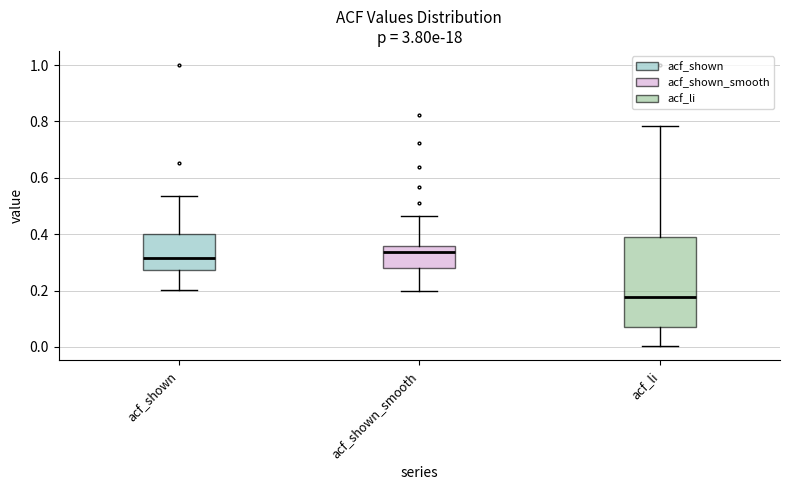

Reading left to right, transcribe this box plot: for each box, give where its median line is, the range the box spans, and where its two whiskers end, as read against the y-axis. The values are not printed on the chart, so give them approximately, as read against the axis.

acf_shown: median 0.32, box 0.28 to 0.40, whiskers 0.20 to 0.54
acf_shown_smooth: median 0.34, box 0.28 to 0.36, whiskers 0.20 to 0.46
acf_li: median 0.18, box 0.08 to 0.40, whiskers 0.00 to 0.78